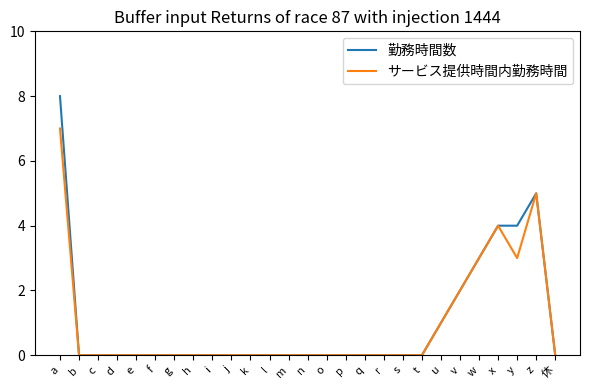

Which category has the highest value across all series?

a